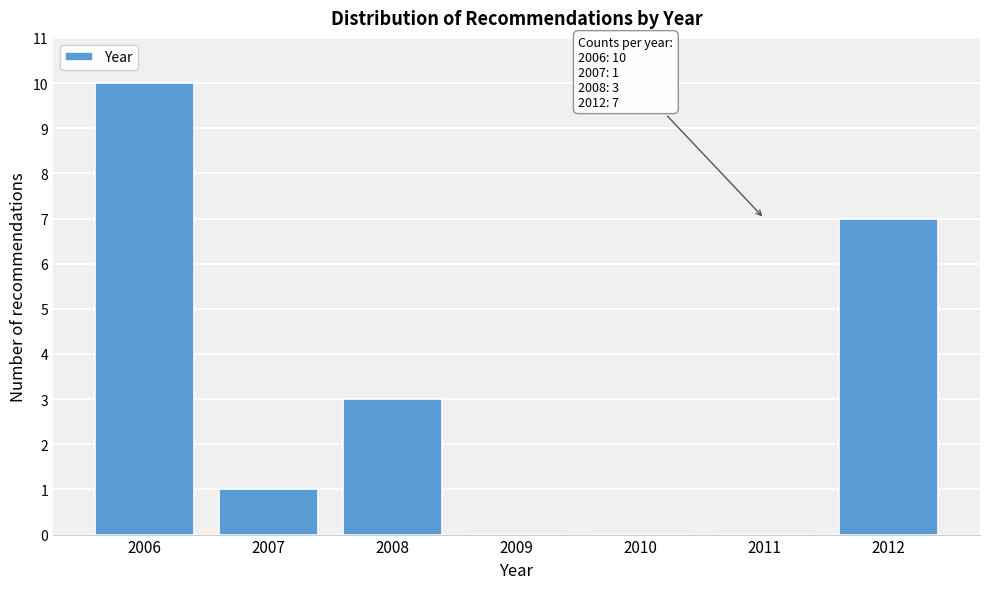

Reading left to right, extract all data points from this chart.

2006=10	2007=1	2008=3	2009=0	2010=0	2011=0	2012=7